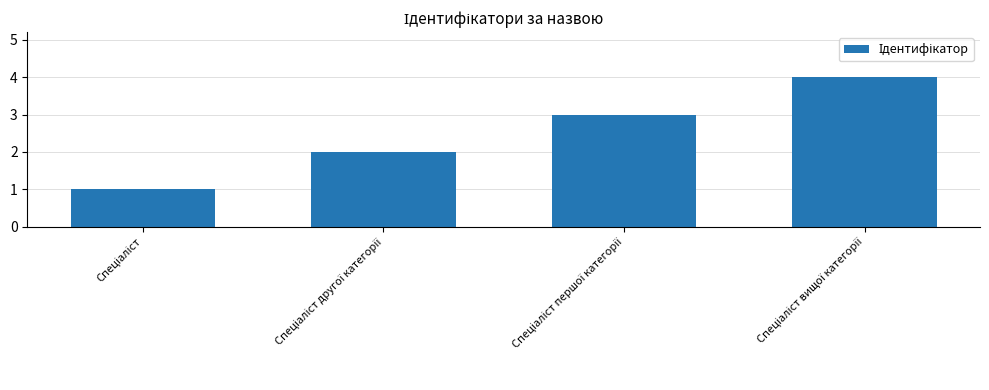

How many values are between 2 and 4?

3